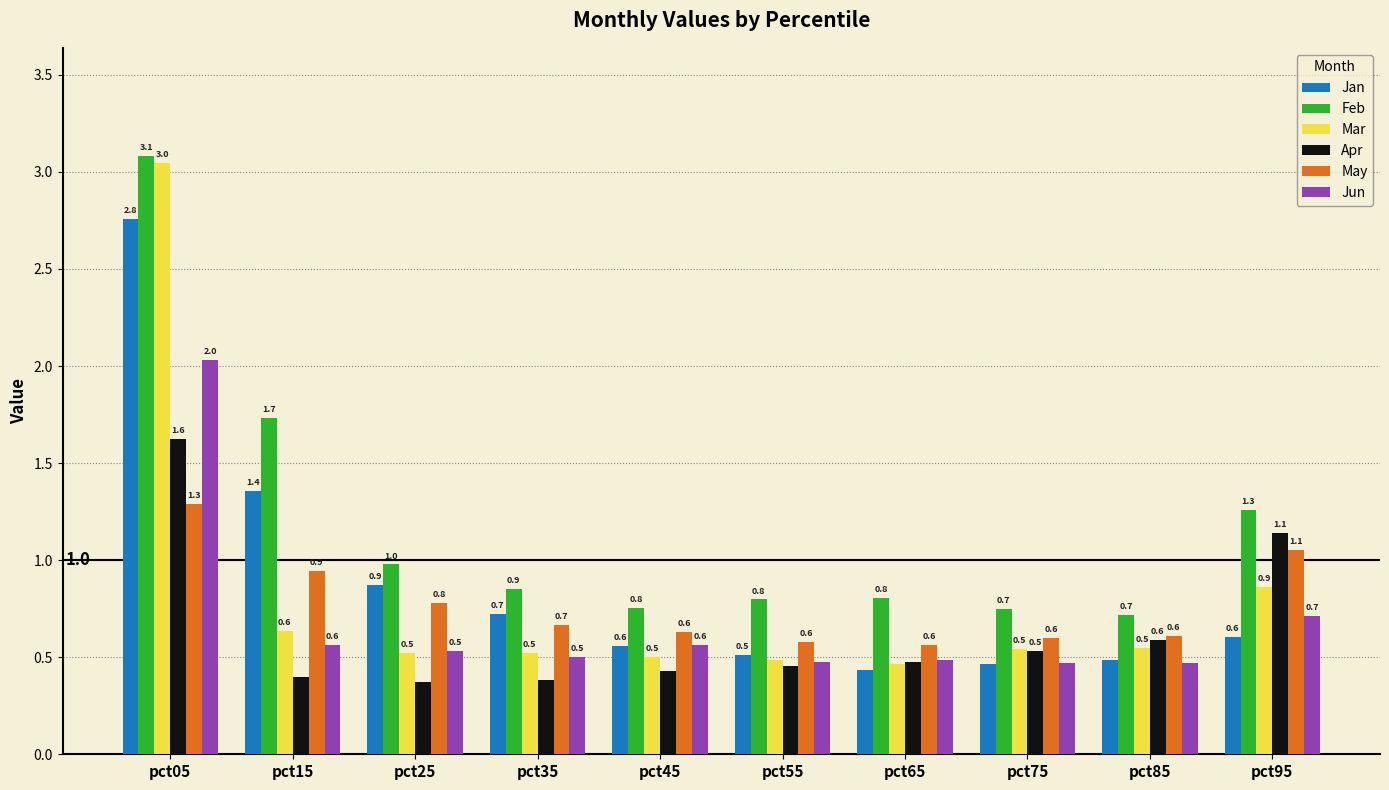

Between pct15 and pct85, which series saw the biggest shift?

Feb